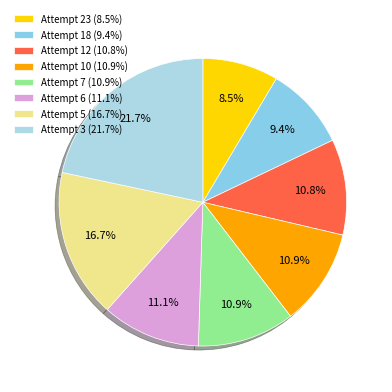

How many slices are in this pie chart?

8